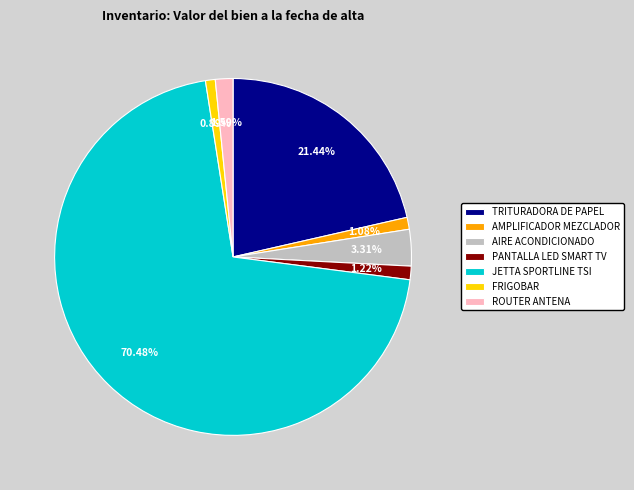

What portion of the pie excludes TRITURADORA DE PAPEL?

78.6%